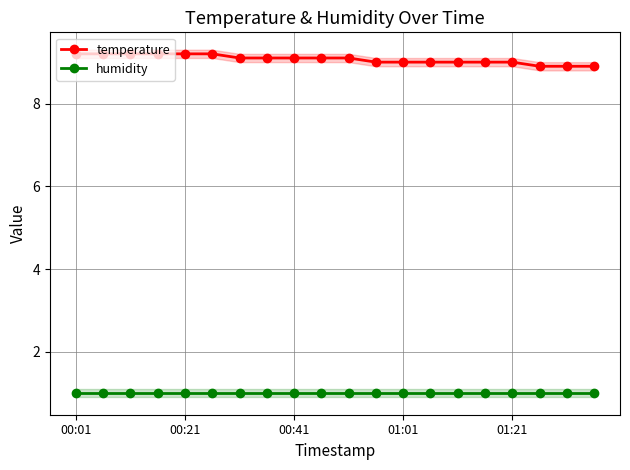

Is it true that temperature equals 3.6 at 10?

False